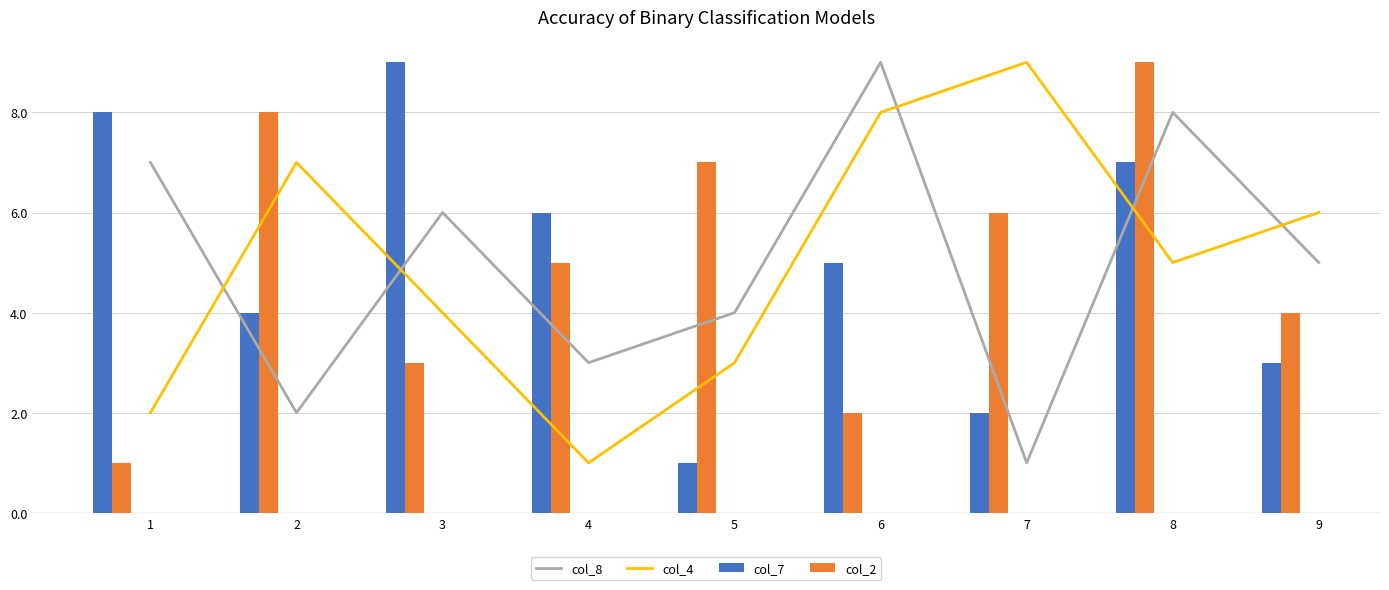

Which has a higher value, 5 or 2?

5